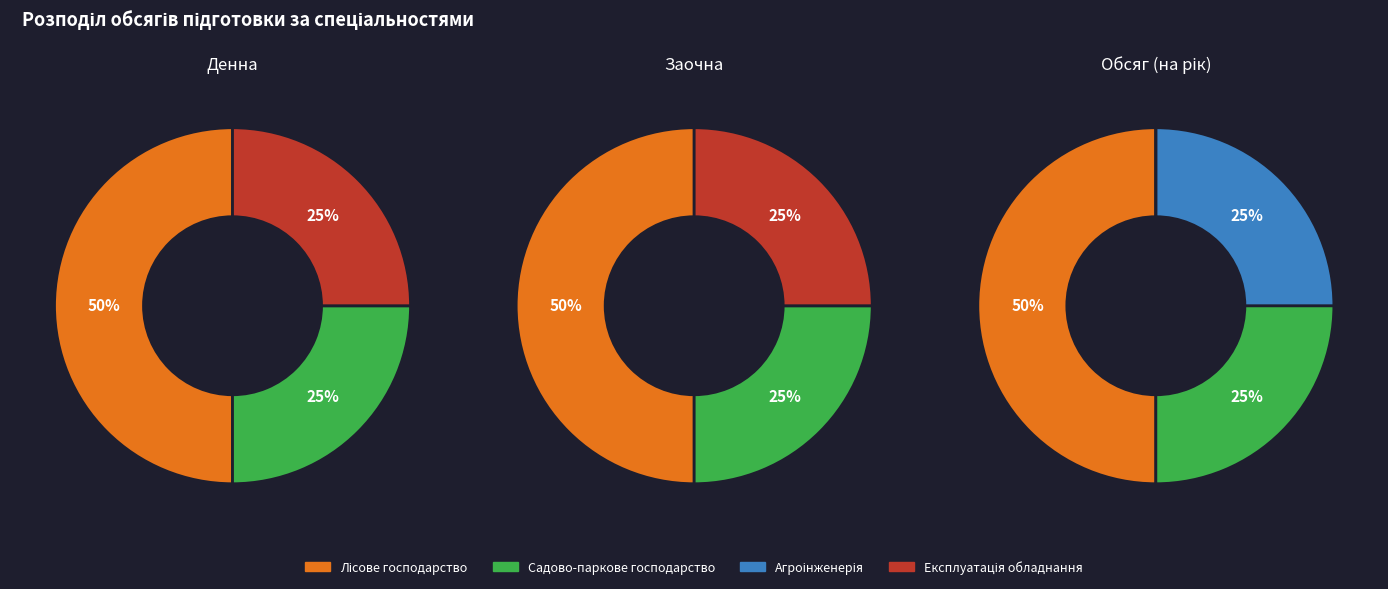

Is there a majority slice in this chart?

No